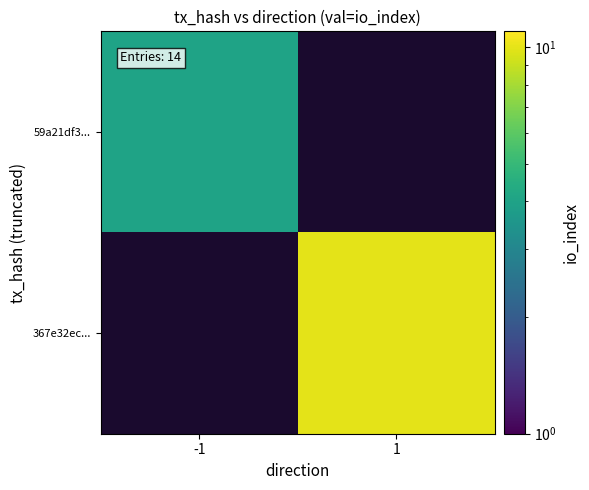

List the series in order of their overall mean, highest first.

59a21df3..., 367e32ec...